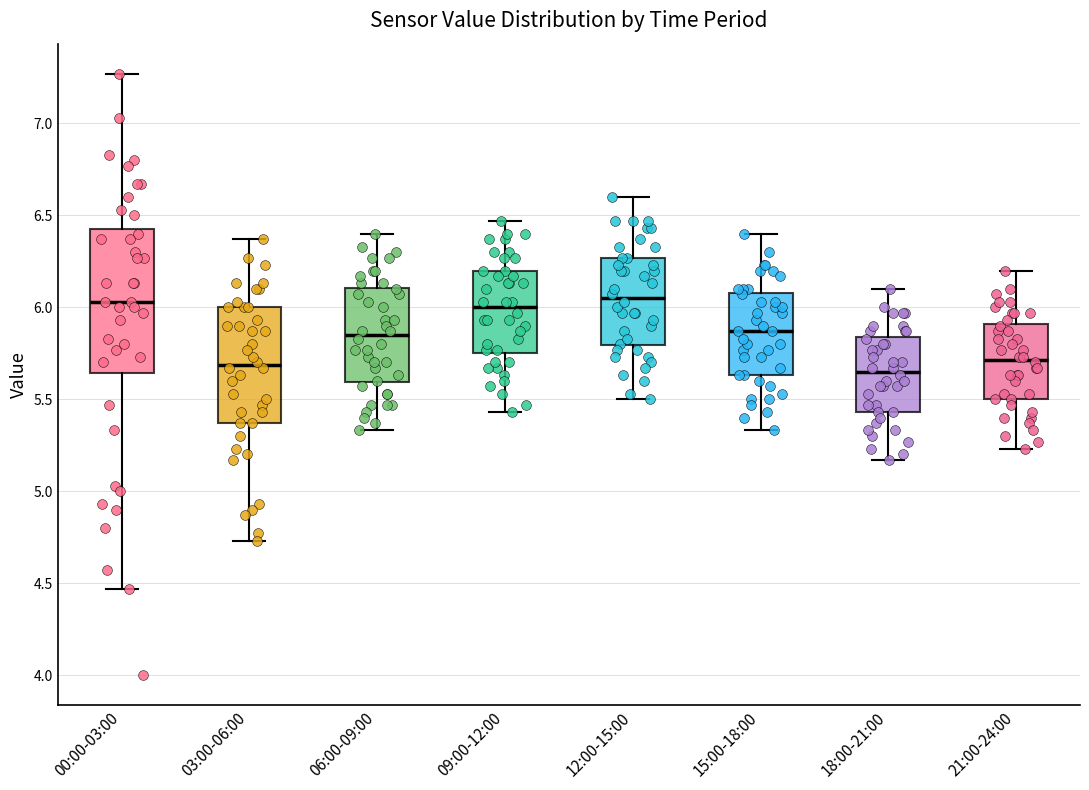

Reading left to right, read every box against the y-axis: the position of its median line, the range the box covers, and the ends of its whiskers. The values are not printed on the chart, so give them approximately, as read against the axis.

00:00-03:00: median 6.05, box 5.65 to 6.45, whiskers 4.45 to 7.25
03:00-06:00: median 5.70, box 5.35 to 6.00, whiskers 4.75 to 6.35
06:00-09:00: median 5.85, box 5.60 to 6.10, whiskers 5.35 to 6.40
09:00-12:00: median 6.00, box 5.75 to 6.20, whiskers 5.45 to 6.45
12:00-15:00: median 6.05, box 5.80 to 6.25, whiskers 5.50 to 6.60
15:00-18:00: median 5.85, box 5.65 to 6.10, whiskers 5.35 to 6.40
18:00-21:00: median 5.65, box 5.45 to 5.85, whiskers 5.15 to 6.10
21:00-24:00: median 5.70, box 5.50 to 5.90, whiskers 5.25 to 6.20